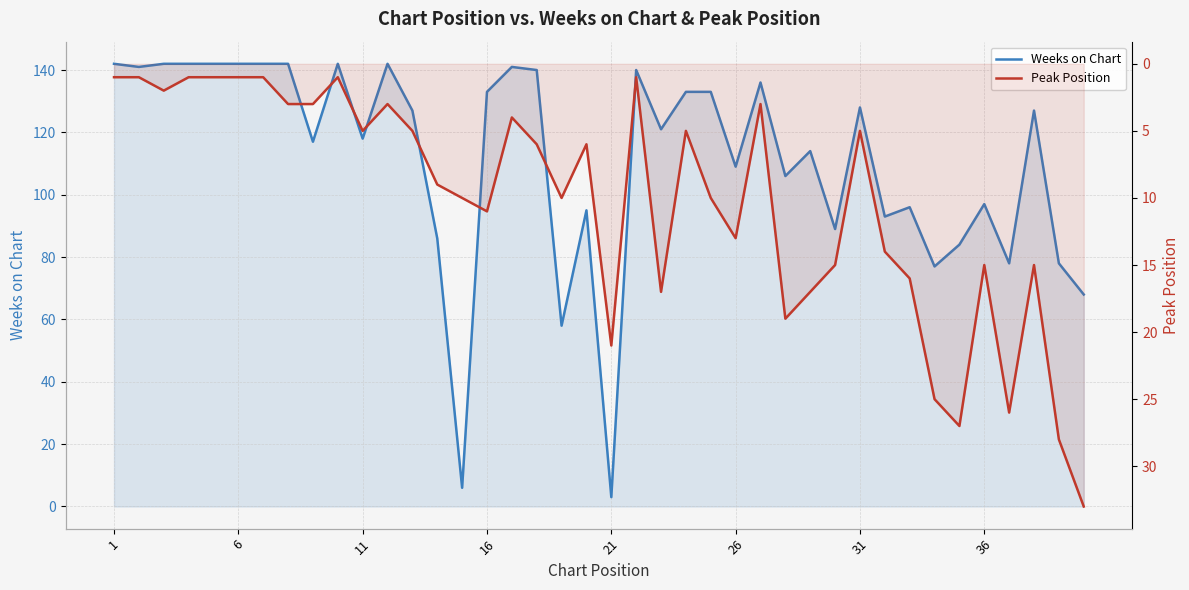

List the series in order of their overall mean, lowest first.

Peak Position, Weeks on Chart